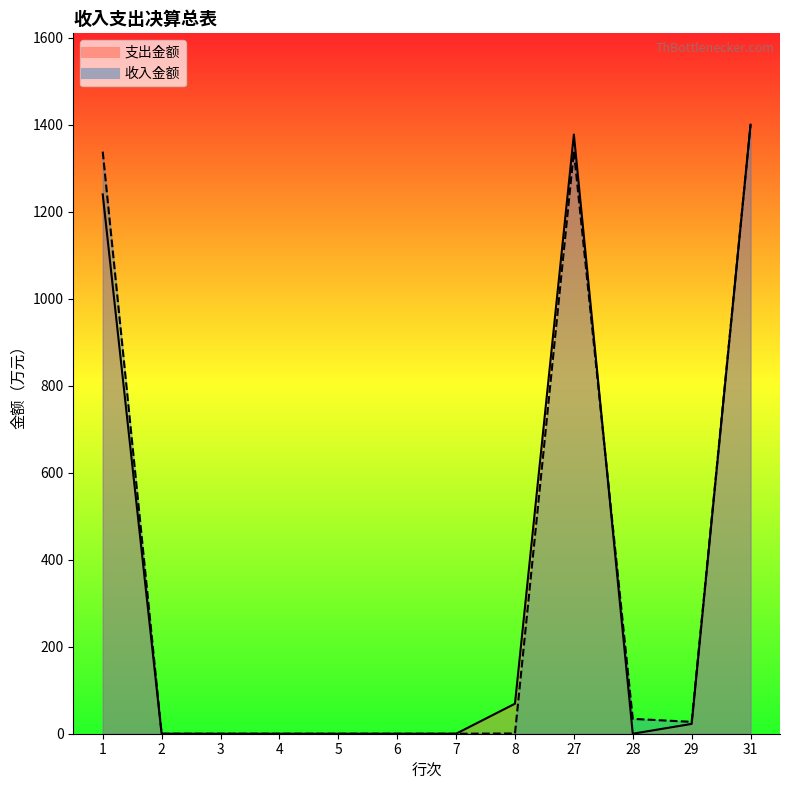

Reading right to left, what are all the values shown in this chart?

支出金额: 1399.7	22.6	0.0	1377.1	69.0	0.0	0.0	0.0	0.0	0.0	0.0	1239.5
收入金额: 1399.7	27.3	34.1	1338.3	0.6	0.0	0.0	0.0	0.0	0.0	0.0	1337.8